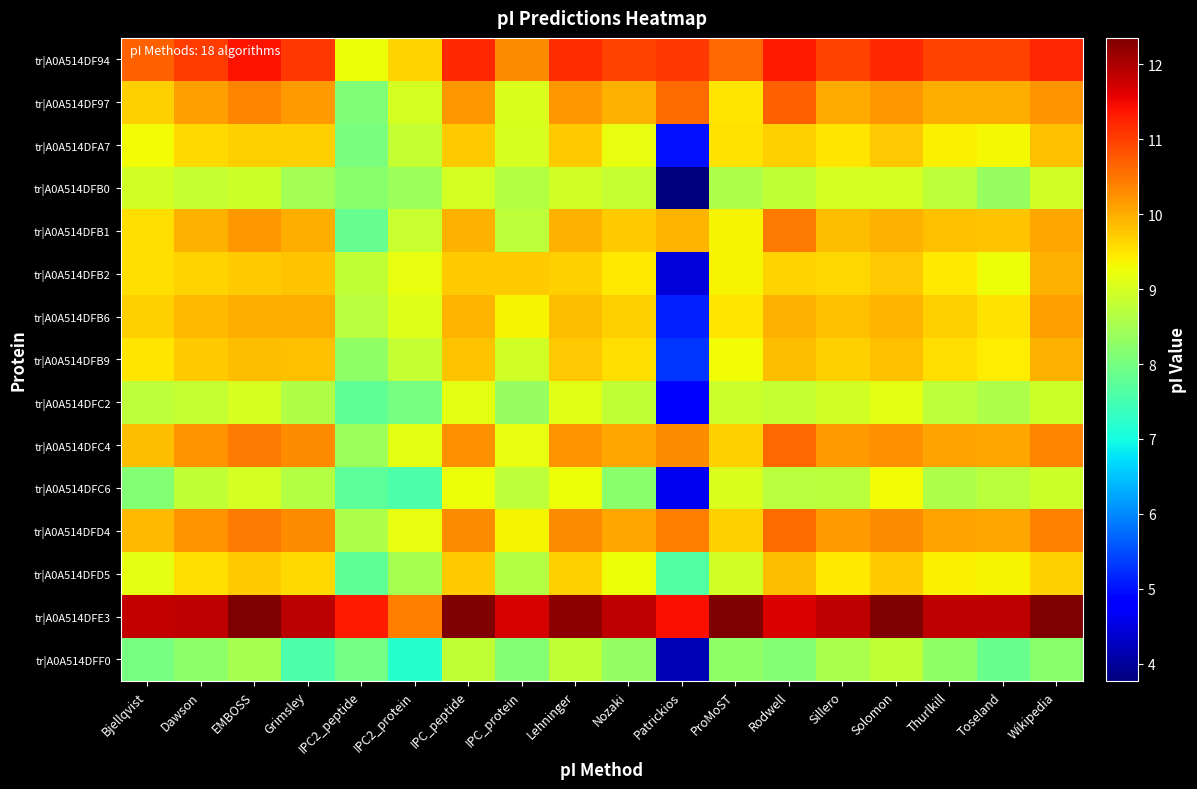

Which series has the widest spread of values?

tr|A0A514DFB2